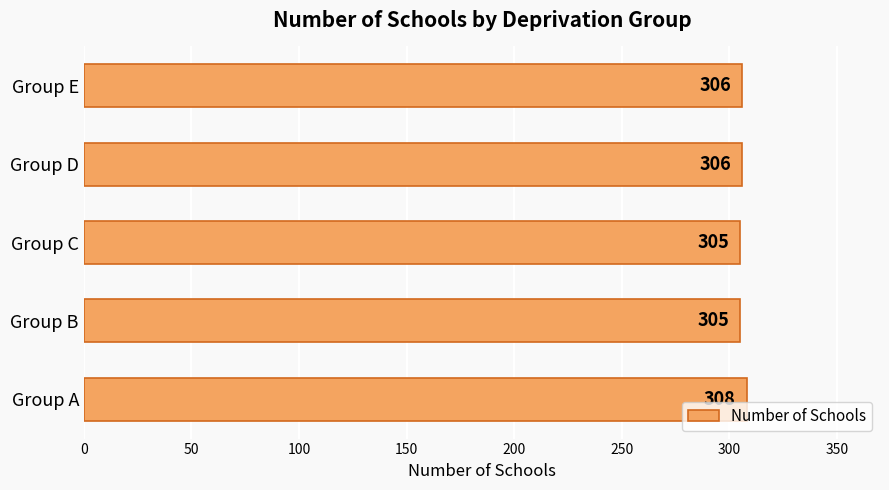

How many values are between 305 and 306?

4